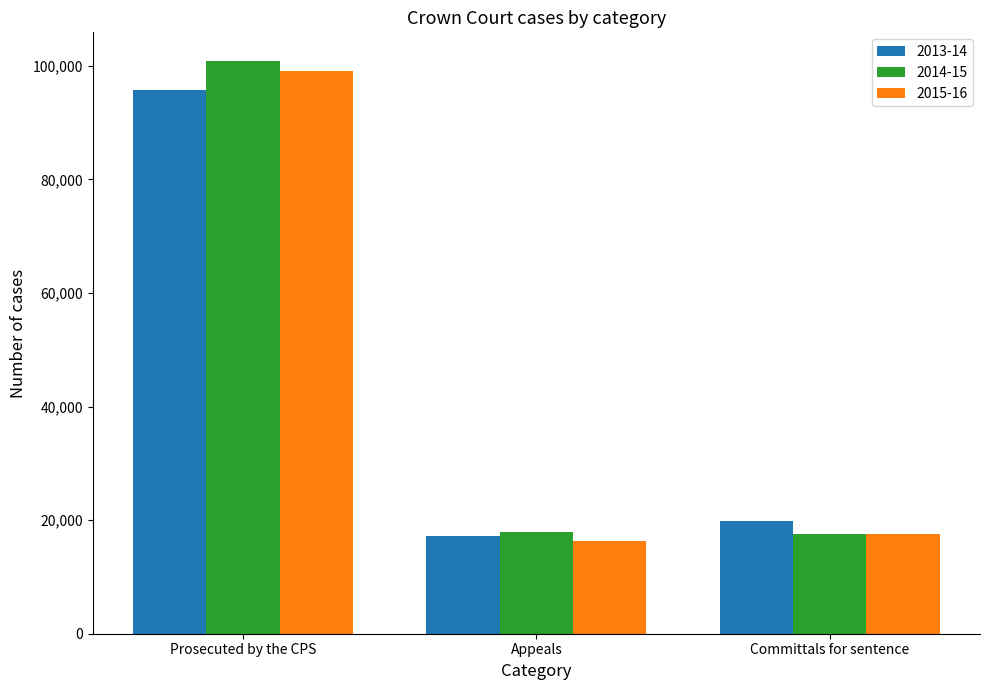

Is it true that 2013-14 equals 19910 at Committals for sentence?

True